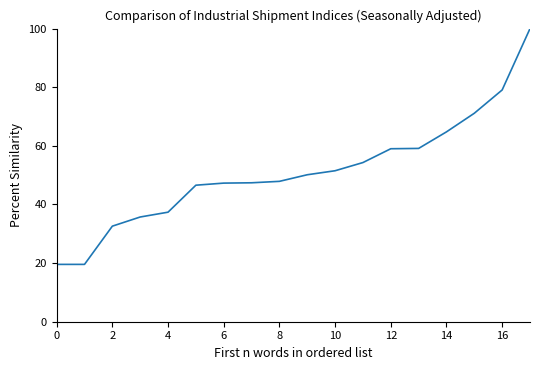

What is the maximum value shown in the chart?

100.0